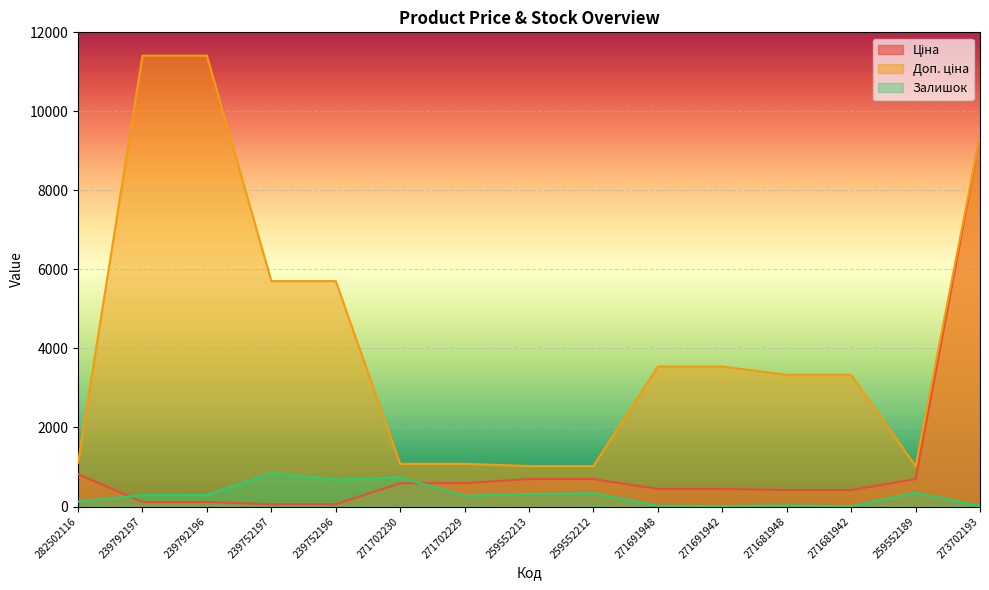

List the series in order of their overall mean, lowest first.

Залишок, Ціна, Доп. ціна